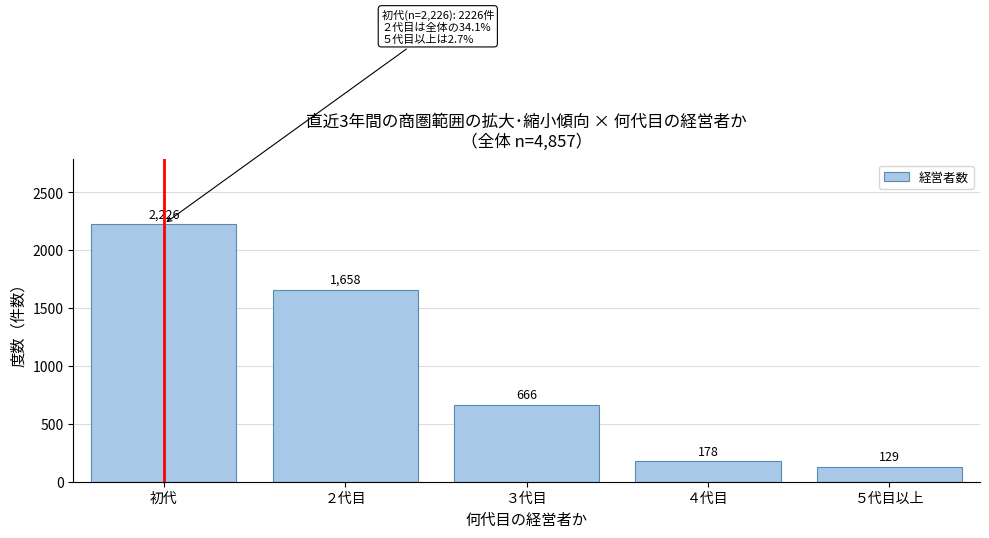

Reading left to right, transcribe all the data shown in this chart.

初代=2226	２代目=1658	３代目=666	４代目=178	５代目以上=129